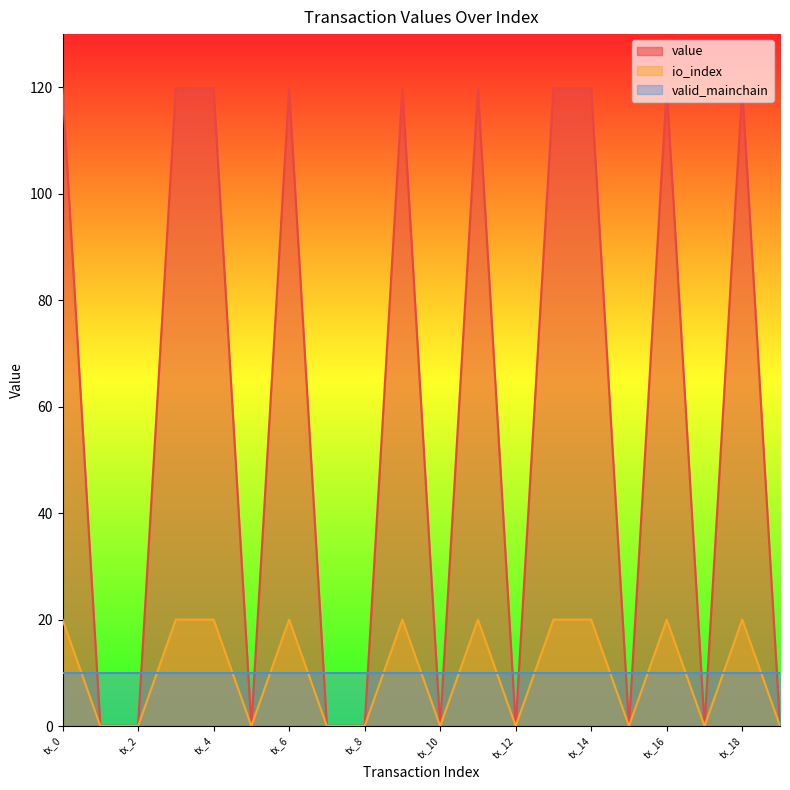

The value of value at tx_1 is -10.1. True or false?

False